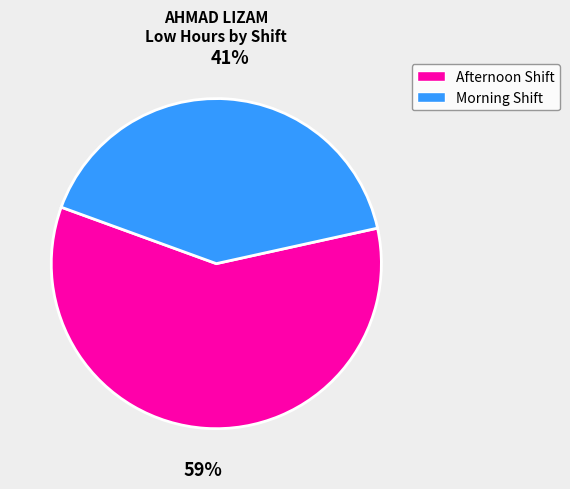

To the nearest percent, what is the average slice percentage?

50%